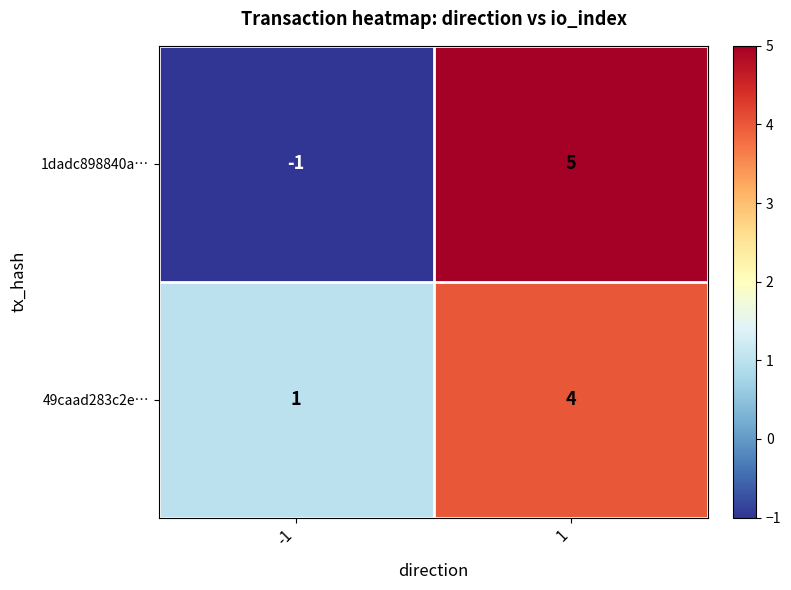

At which category is the sum across all series the highest?

1